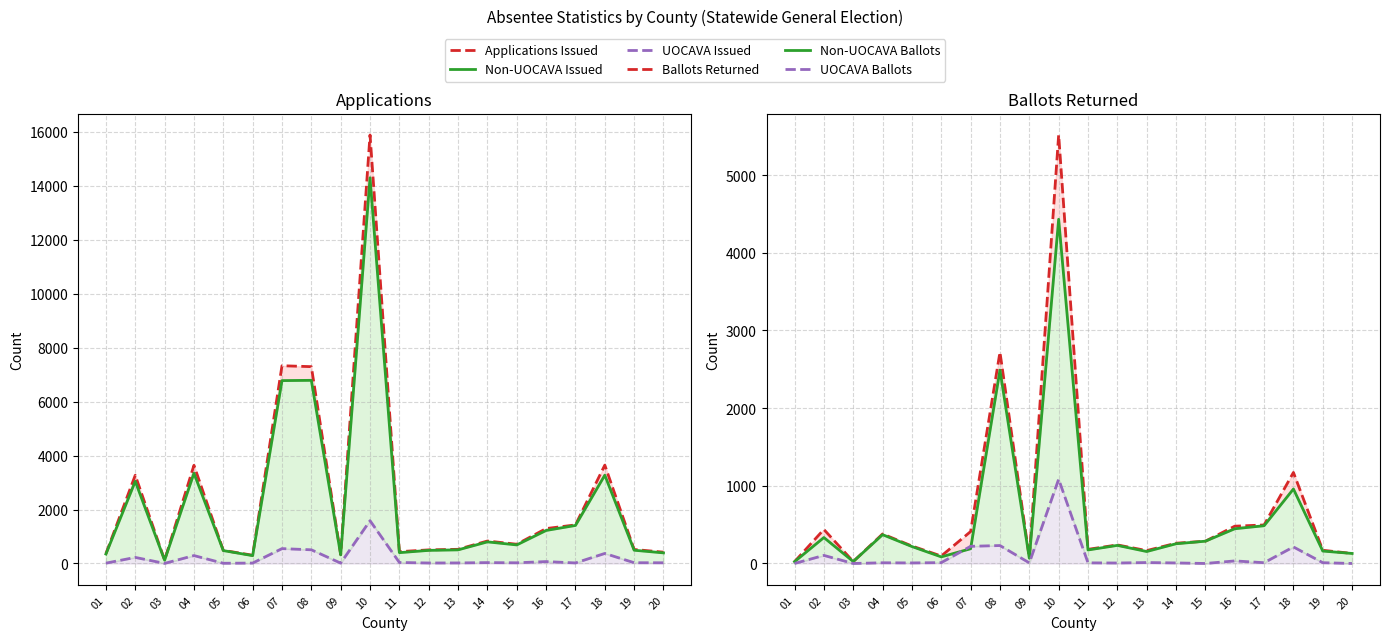

The value of Ballots Returned at 11 is 182. True or false?

True